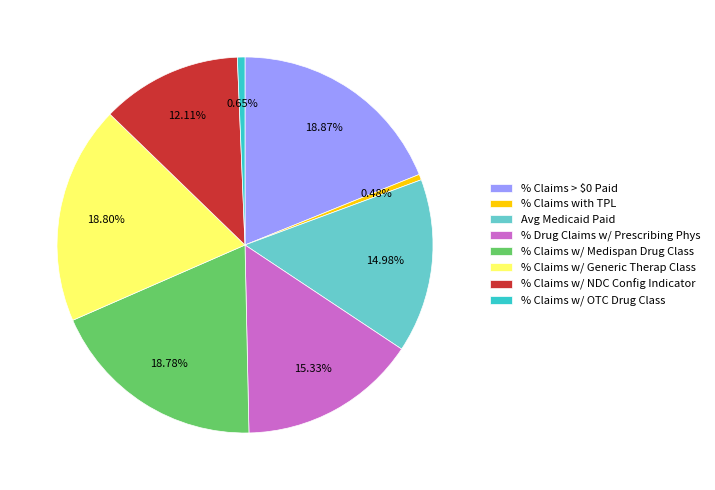

Does % Claims > $0 Paid represent more than half of the total?

No